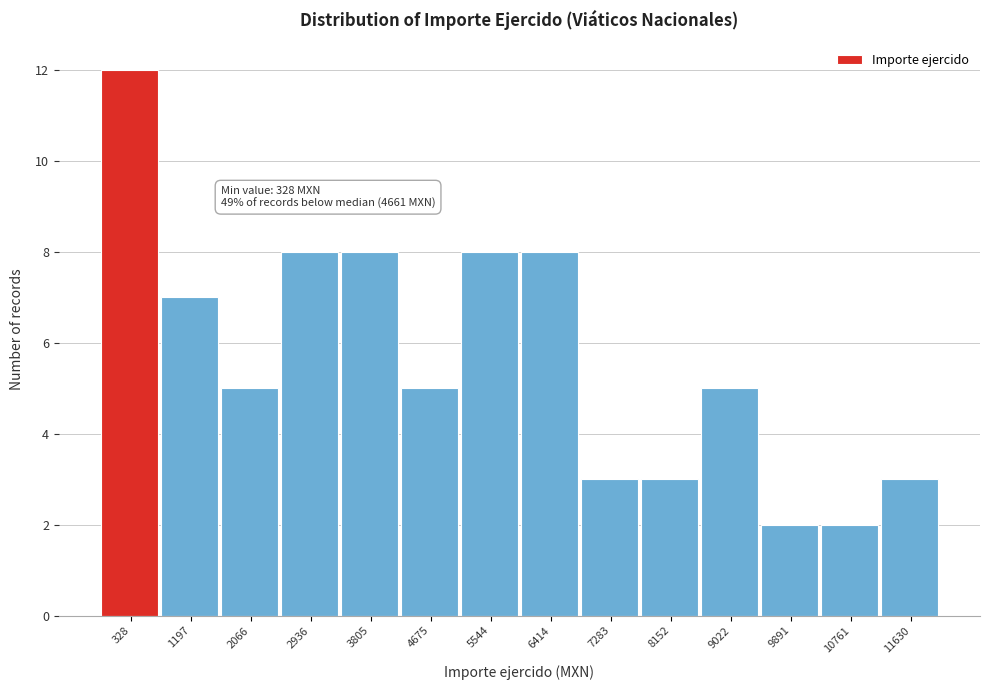

Reading left to right, extract all data points from this chart.

12	7	5	8	8	5	8	8	3	3	5	2	2	3